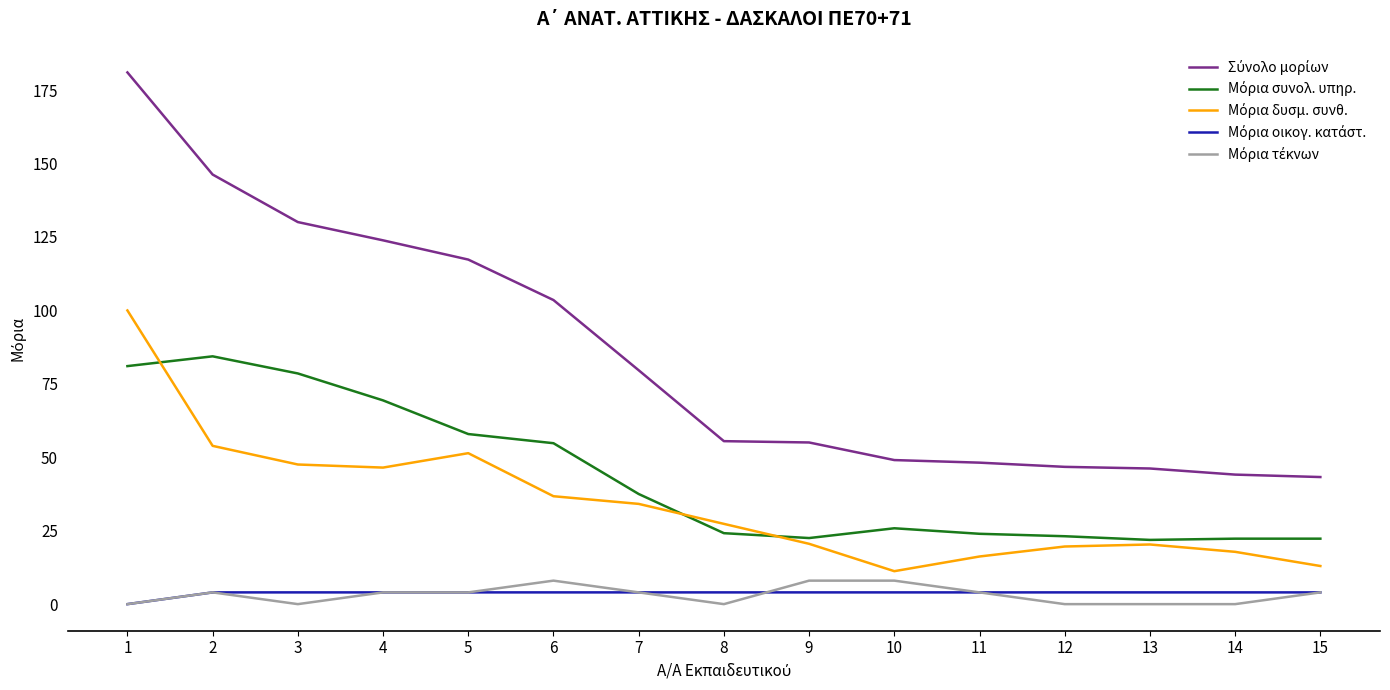

What is the difference between the highest and lowest values at 2?

142.3